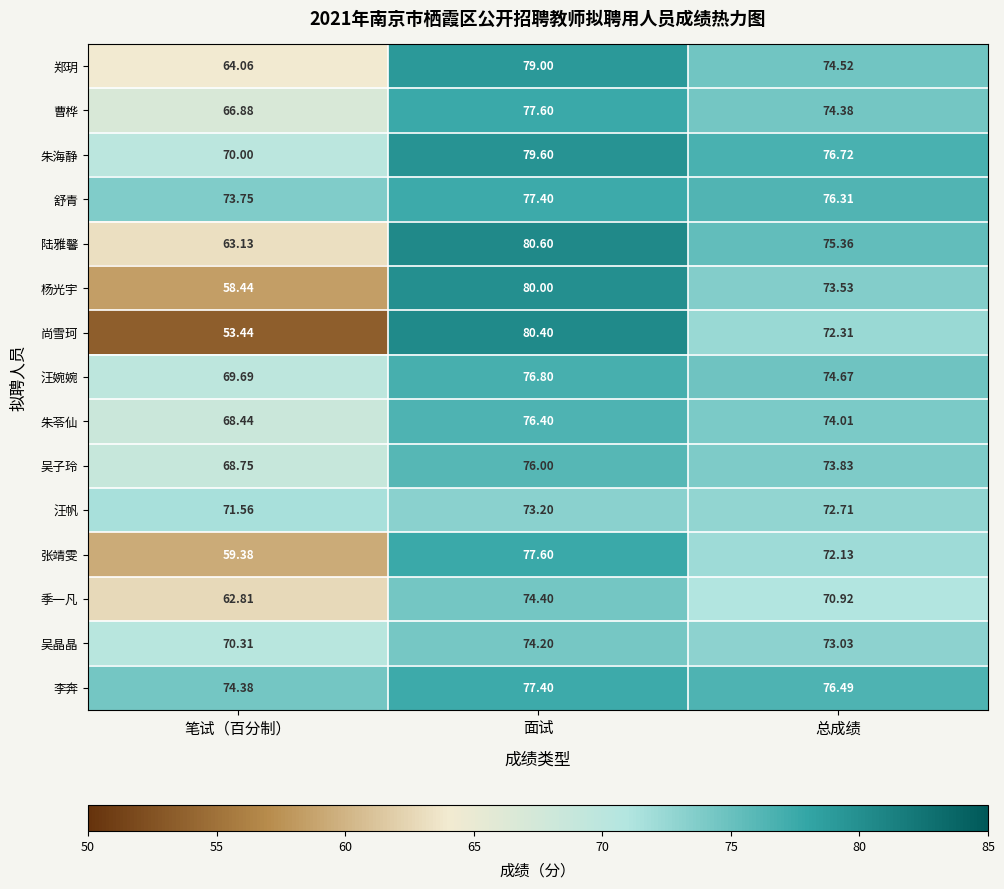

Between 面试 and 总成绩, which series saw the biggest shift?

尚雪珂